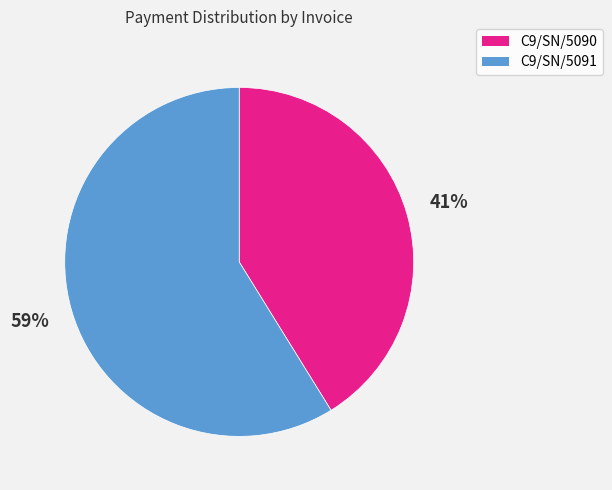

To the nearest percent, what is the combined percentage of C9/SN/5090 and C9/SN/5091?

100%